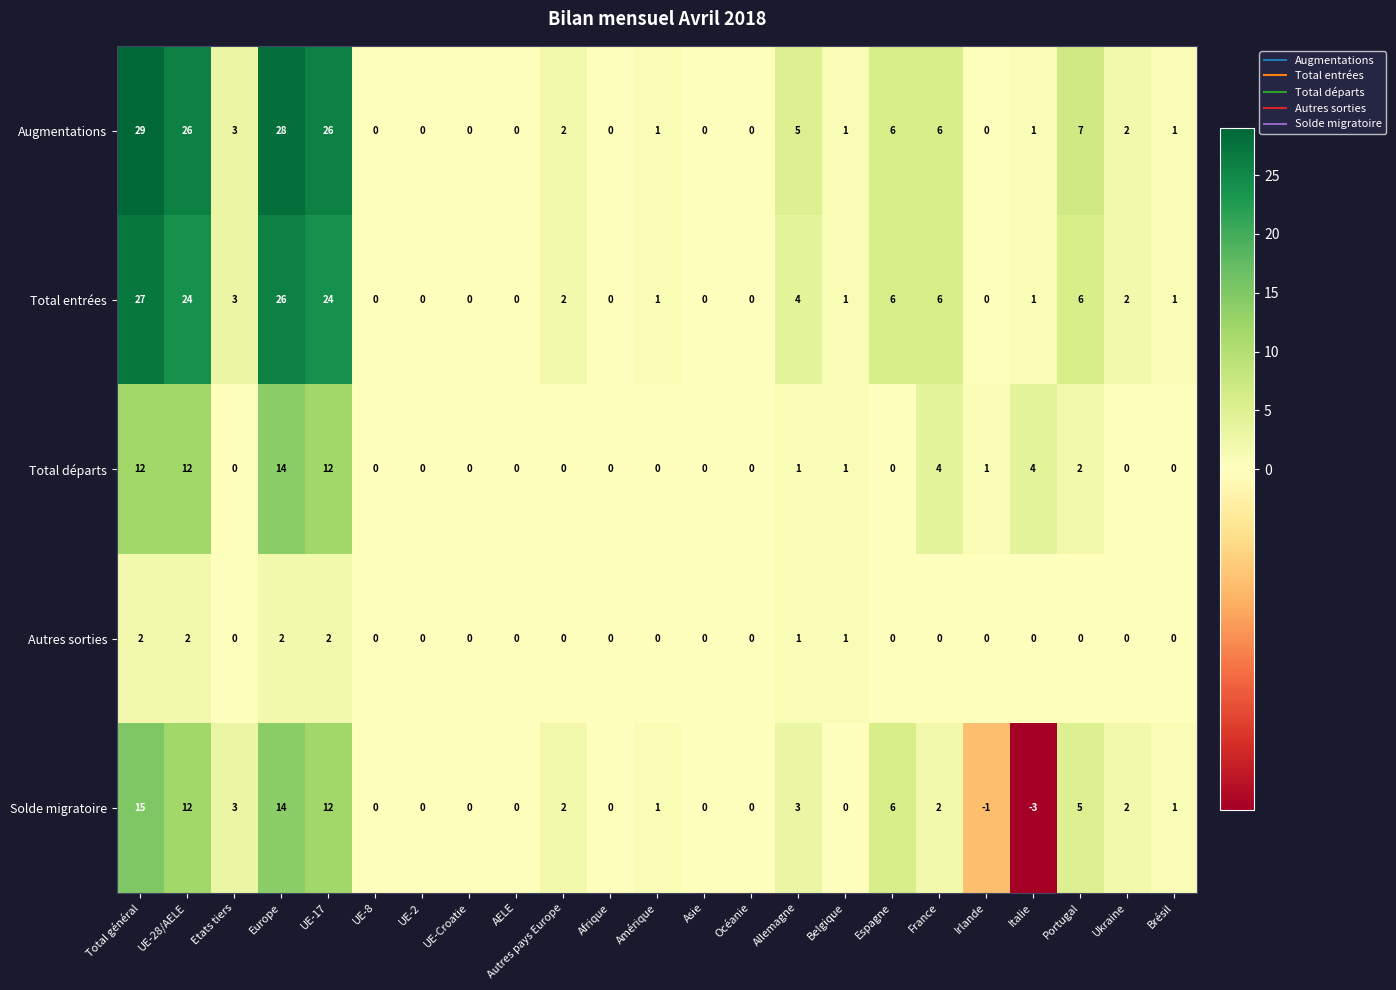

How many positive values does the Augmentations series have?

15